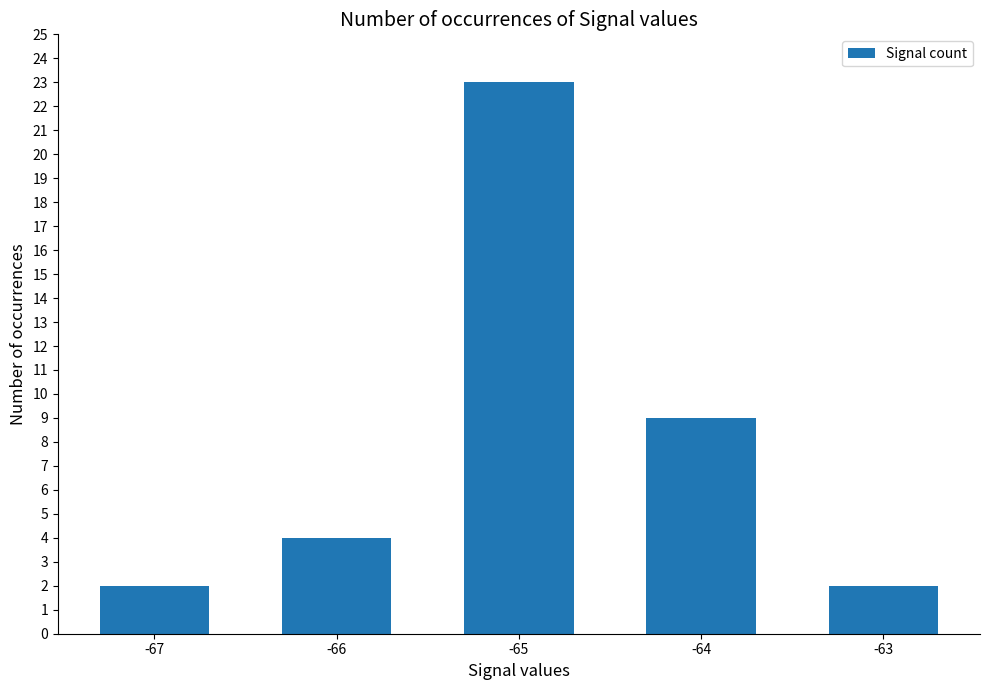

What is the difference between the maximum and minimum values?

21